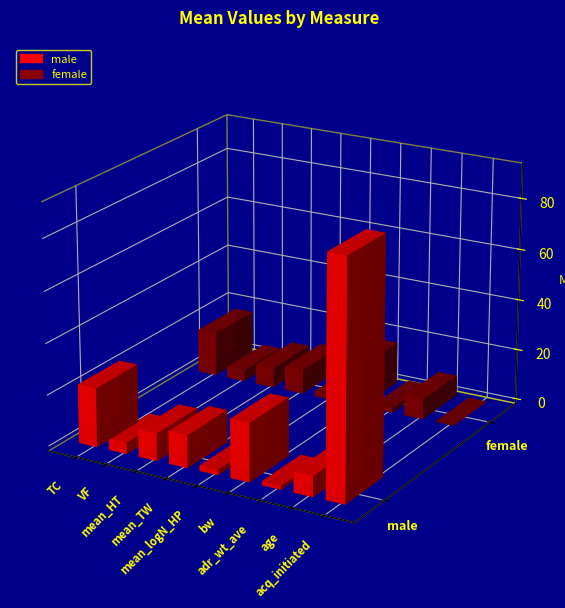

What is the difference between the maximum and minimum values in the female series?

17.2